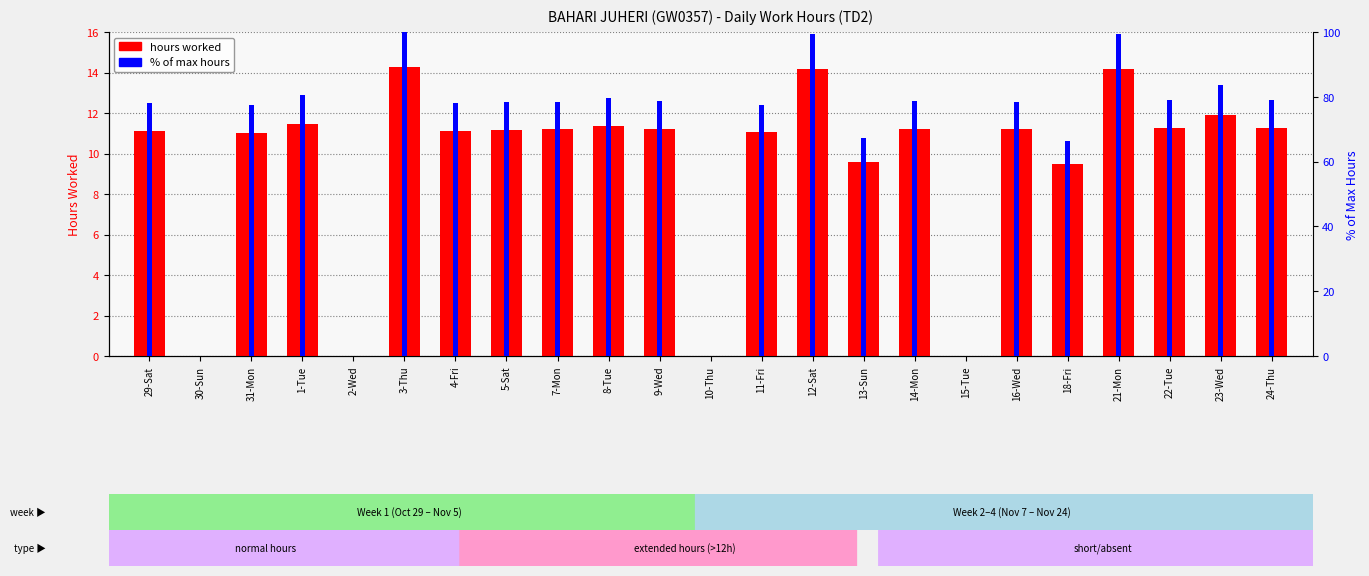

What is the total value across all series at 4-Fri?

89.1